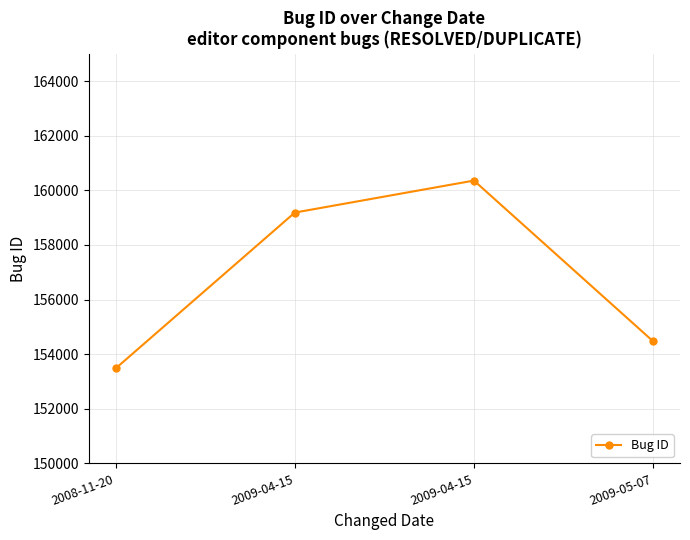

How many series are shown in this chart?

1